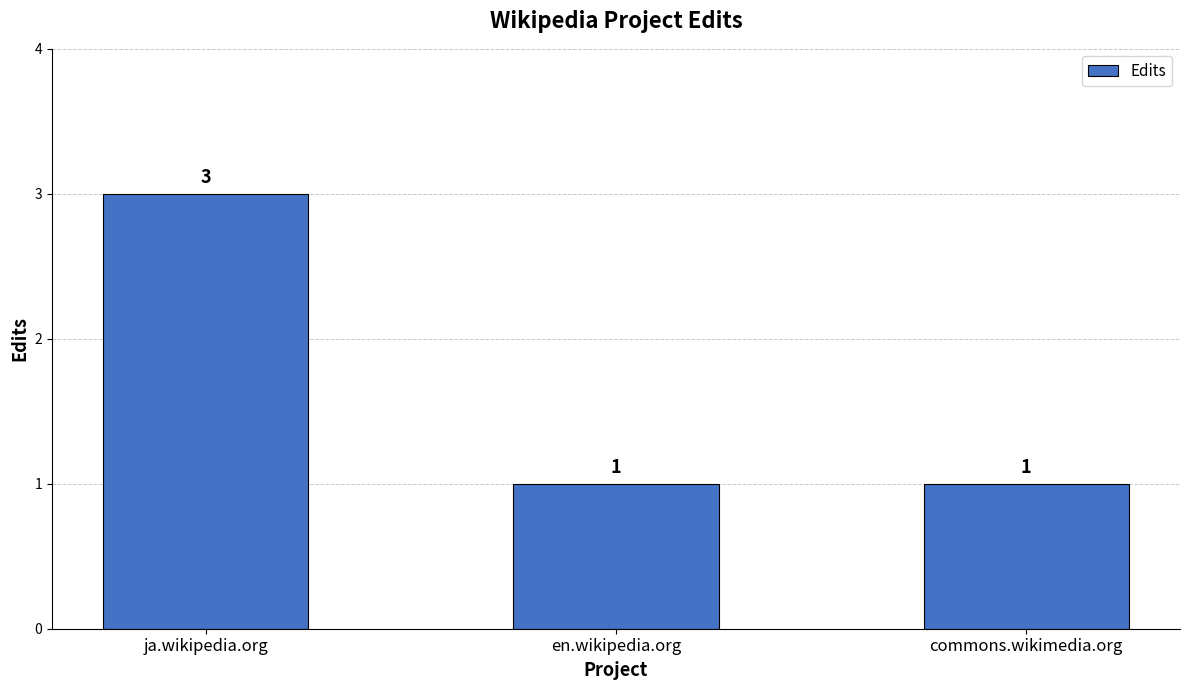

What is the ratio of the value at en.wikipedia.org to the value at commons.wikimedia.org?

1.0